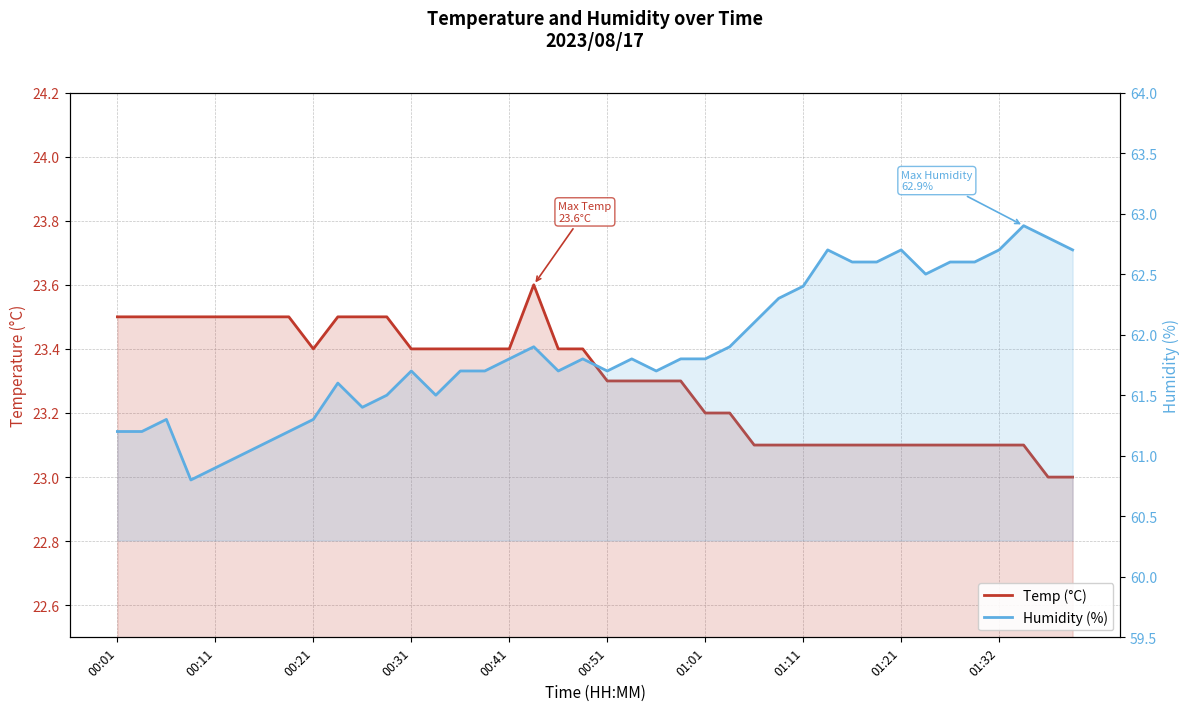

What is the minimum value for Temp (°C)?

23.0